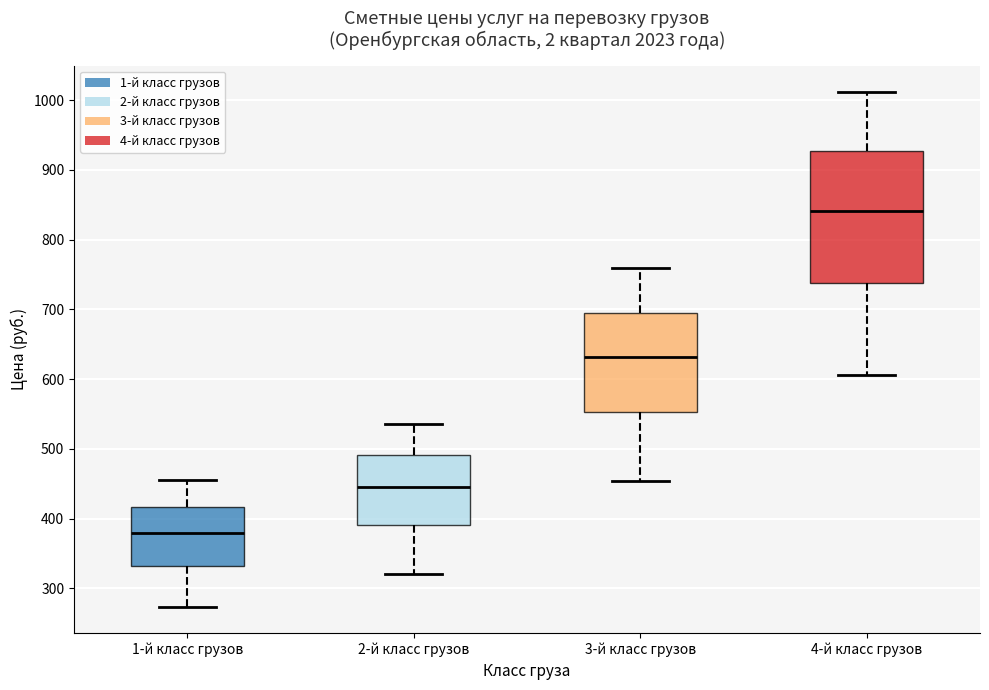

Reading left to right, read every box against the y-axis: the position of its median line, the range the box covers, and the ends of its whiskers. The values are not printed on the chart, so give them approximately, as read against the axis.

1-й класс грузов: median 380, box 330 to 420, whiskers 270 to 460
2-й класс грузов: median 450, box 390 to 490, whiskers 320 to 540
3-й класс грузов: median 630, box 550 to 700, whiskers 450 to 760
4-й класс грузов: median 840, box 740 to 930, whiskers 610 to 1010